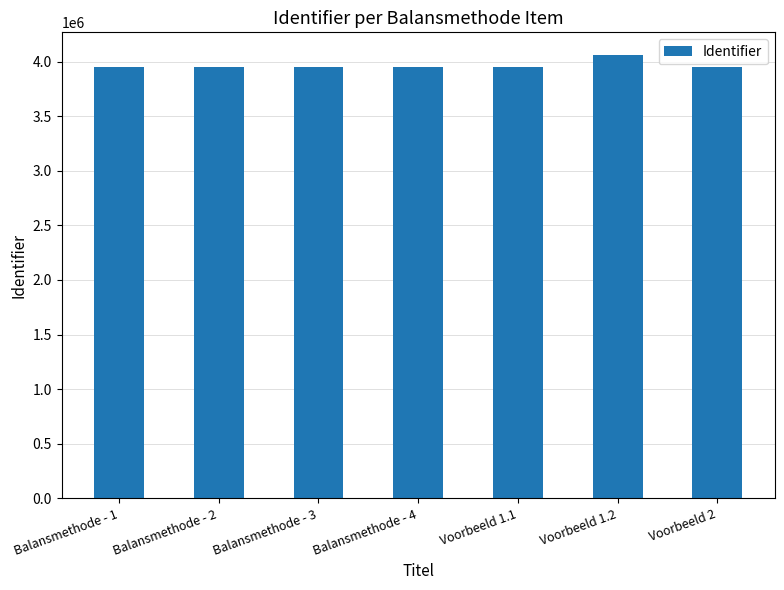

What is the approximate value at Balansmethode - 1, to the nearest 10?

3951000